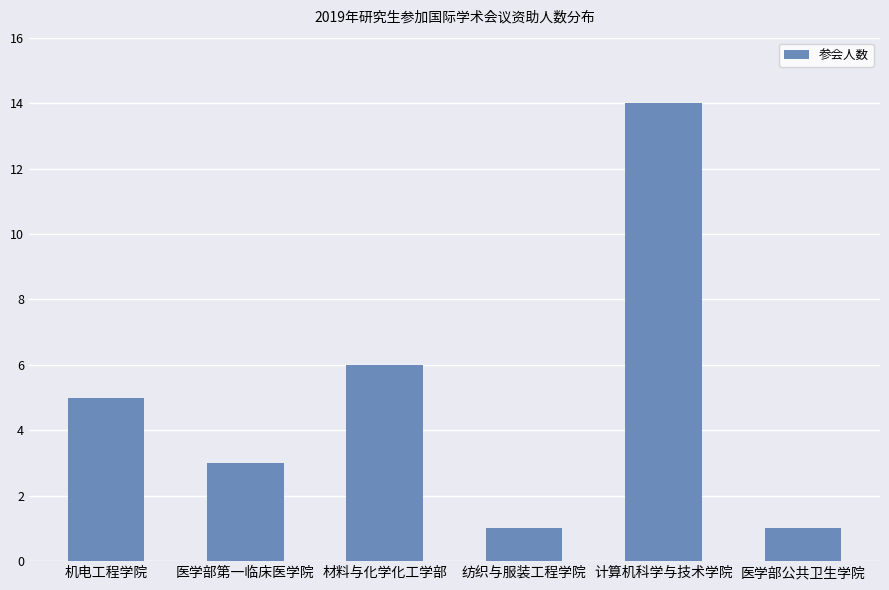

What is the sum of the values at 材料与化学化工学部 and 计算机科学与技术学院?

20